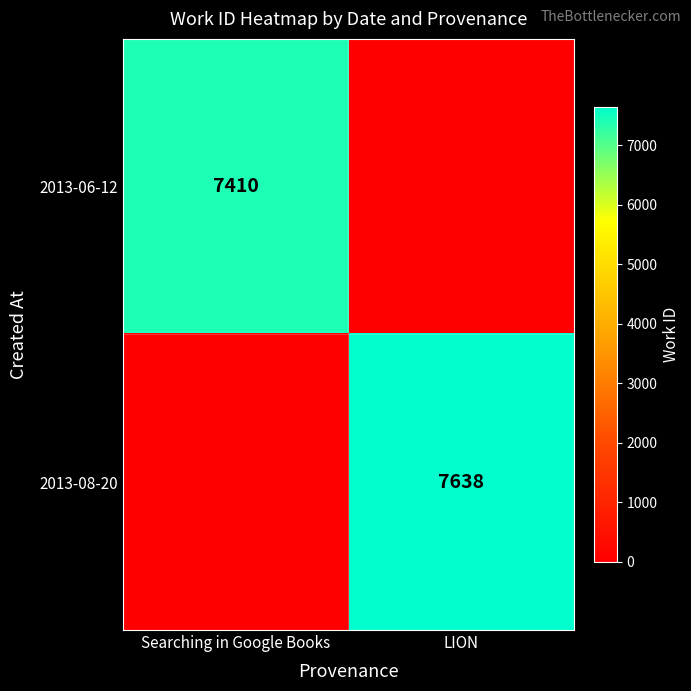

True or false: 2013-06-12 has a value of 12387 at Searching in Google Books.

False